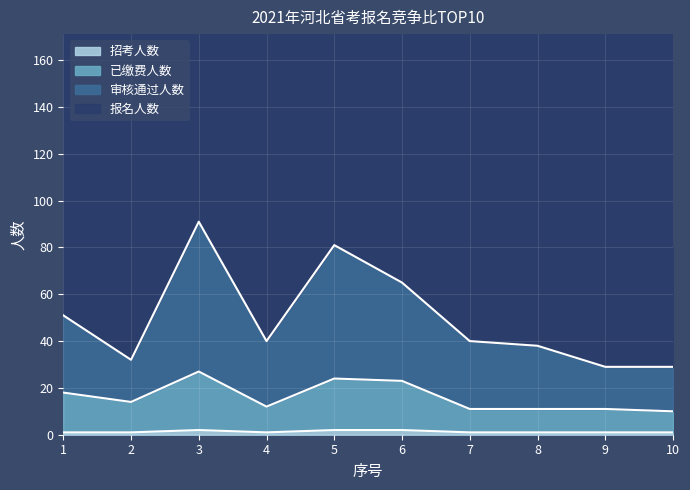

Between 4 and 9, which is larger?

4